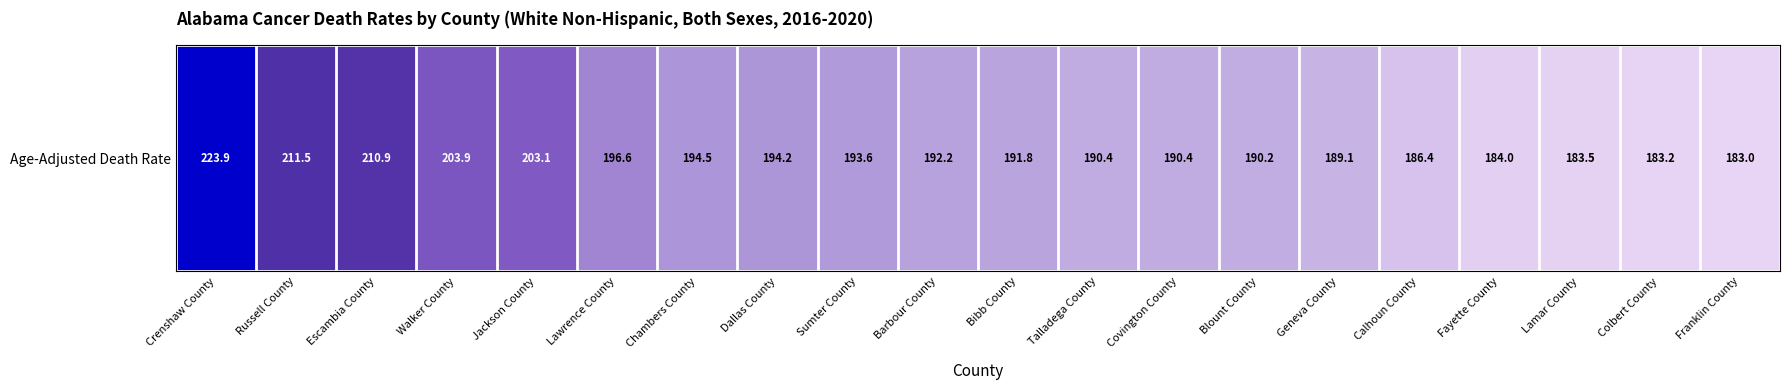

Reading left to right, transcribe all the data shown in this chart.

223.9	211.5	210.9	203.9	203.1	196.6	194.5	194.2	193.6	192.2	191.8	190.4	190.4	190.2	189.1	186.4	184.0	183.5	183.2	183.0